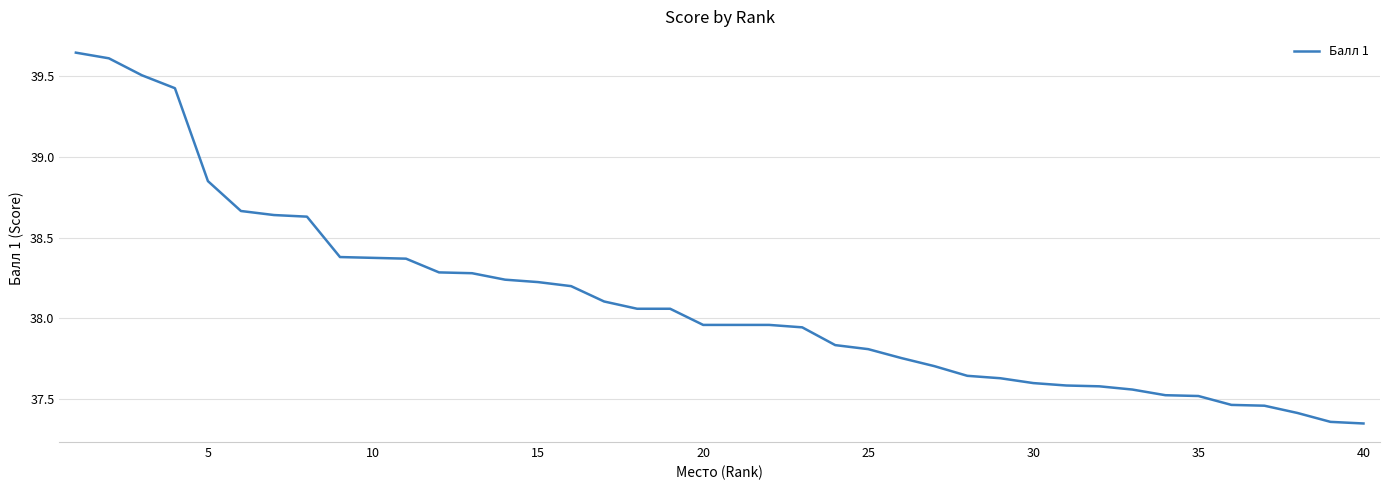

What is the difference between the maximum and minimum values?

2.3